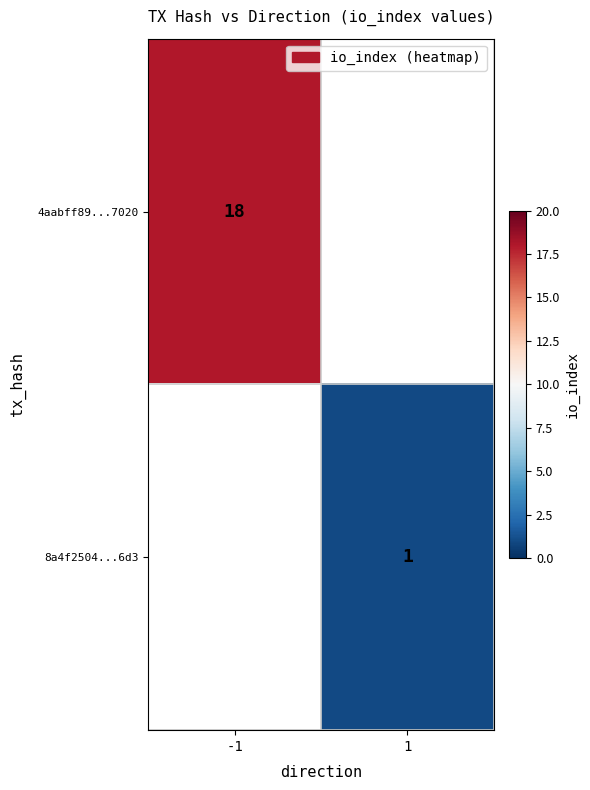

At how many categories does at least one series exceed 11?

1